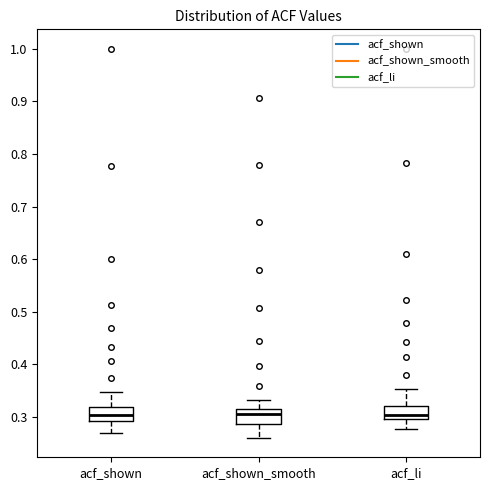

Reading left to right, transcribe this box plot: for each box, give where its median line is, the range the box spans, and where its two whiskers end, as read against the y-axis. The values are not printed on the chart, so give them approximately, as read against the axis.

acf_shown: median 0.30, box 0.29 to 0.32, whiskers 0.27 to 0.35
acf_shown_smooth: median 0.30, box 0.29 to 0.32, whiskers 0.26 to 0.33
acf_li: median 0.30 (just above the box's lower edge), box 0.30 to 0.32, whiskers 0.28 to 0.35